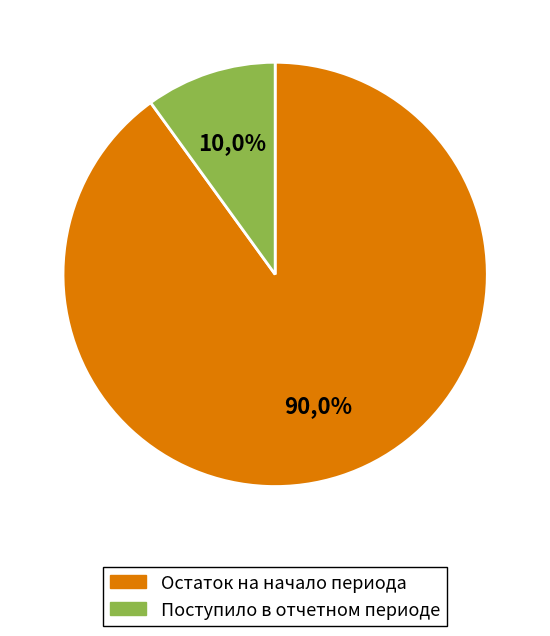

Is it true that сверх минимального размера взноса is 10% of the pie?

False